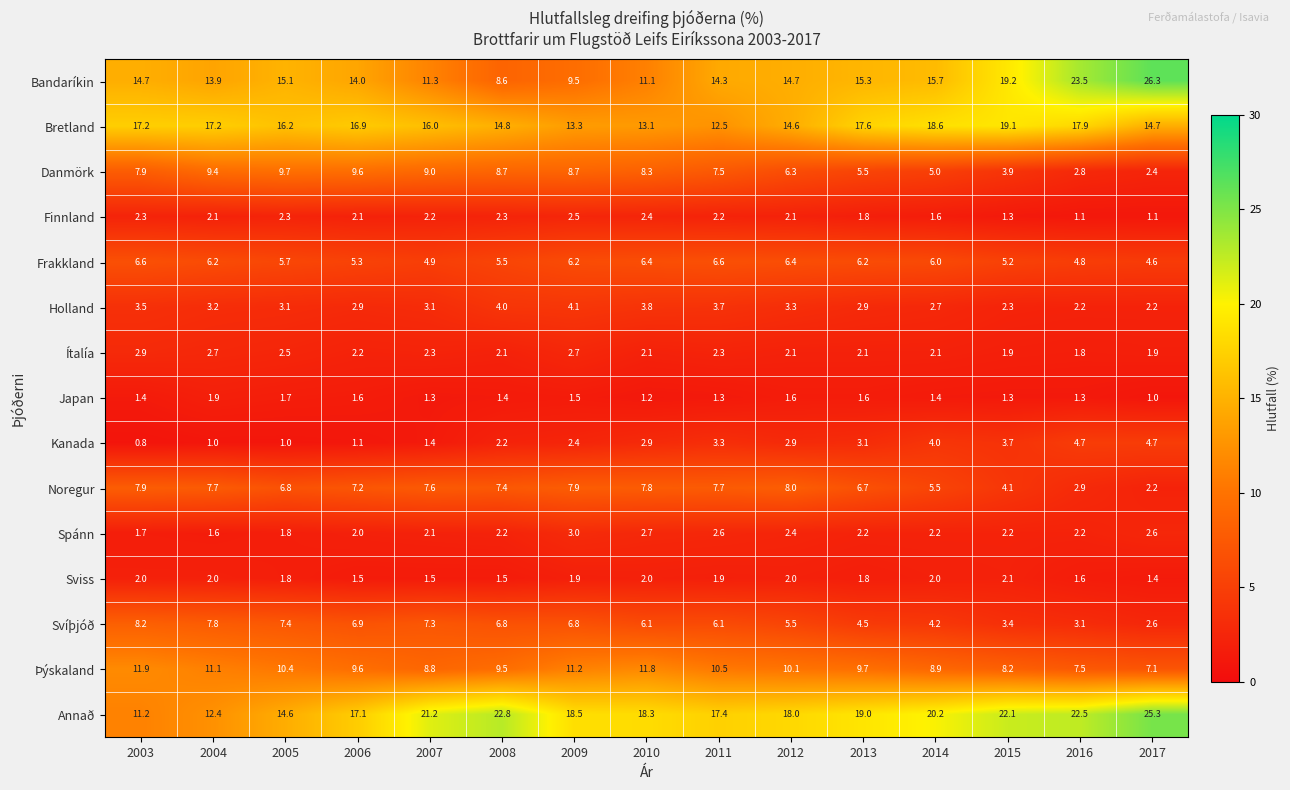

List the series in order of their peak value, highest first.

Bandaríkin, Annað, Bretland, Þýskaland, Danmörk, Svíþjóð, Noregur, Frakkland, Kanada, Holland, Spánn, Ítalía, Finnland, Sviss, Japan